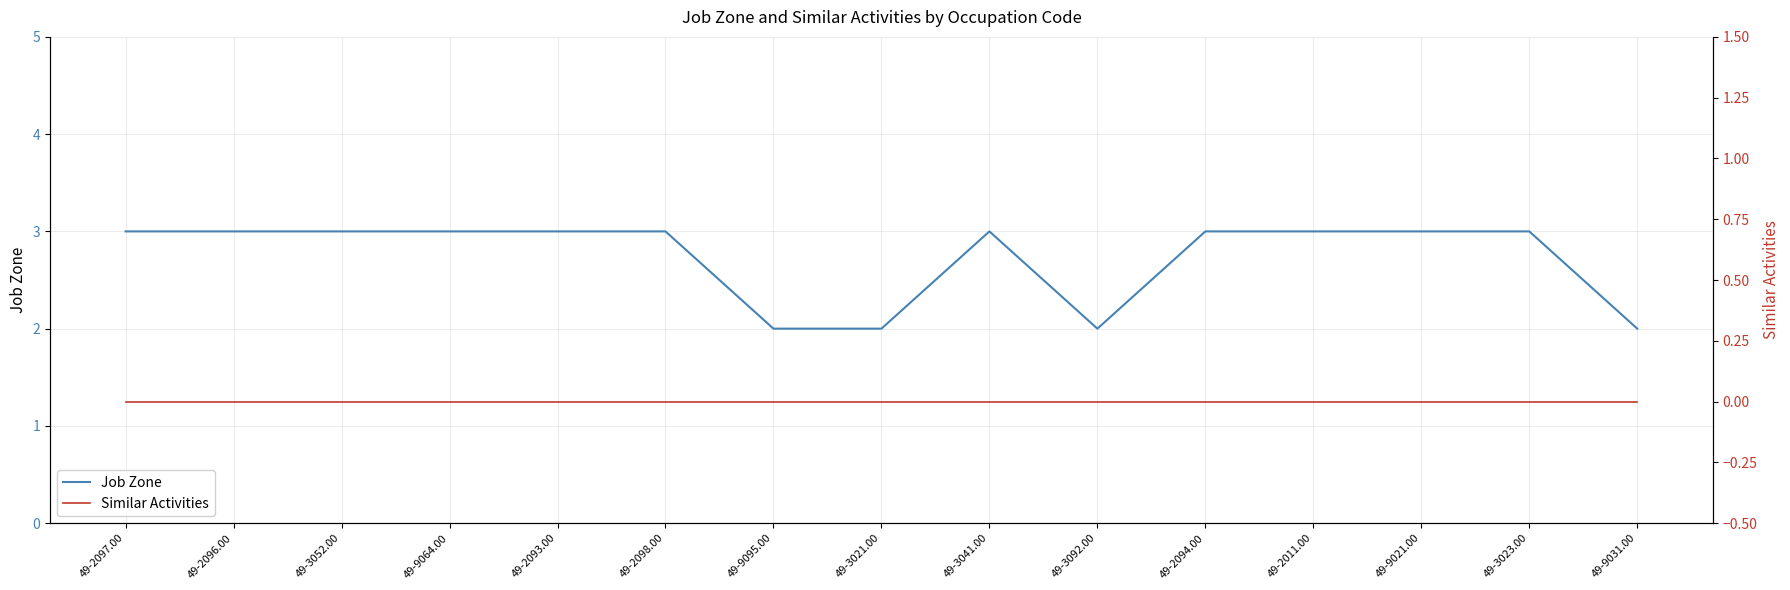

Is the value of Similar Activities at 49-9095.00 greater than the value of Job Zone at 49-9064.00?

No